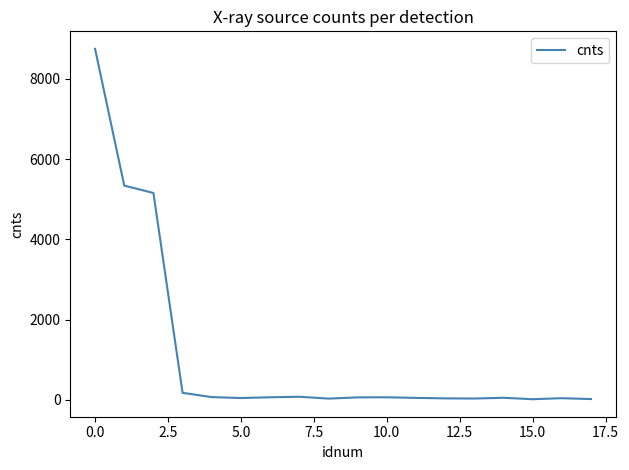

What is the difference between the maximum and minimum values?

8727.3